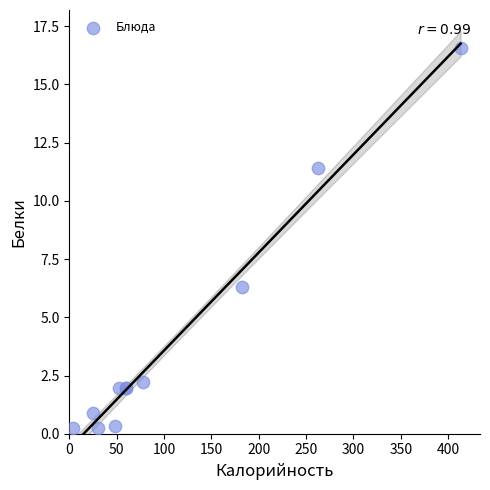

What Y value in the scatter plot is closest to 8?

6.3